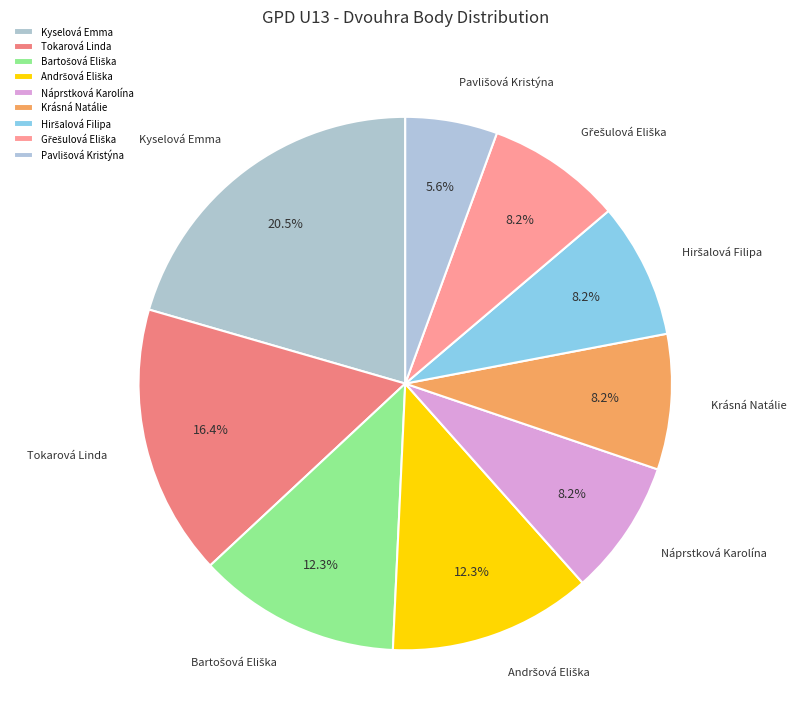

Is Kyselová Emma the majority of the pie?

No